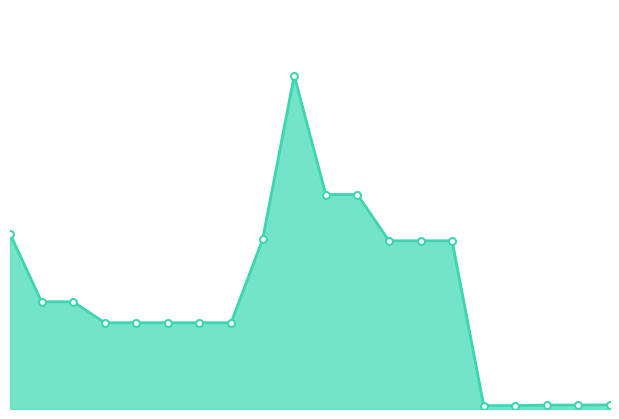

At which label does the data first exceed 18671?

287712232